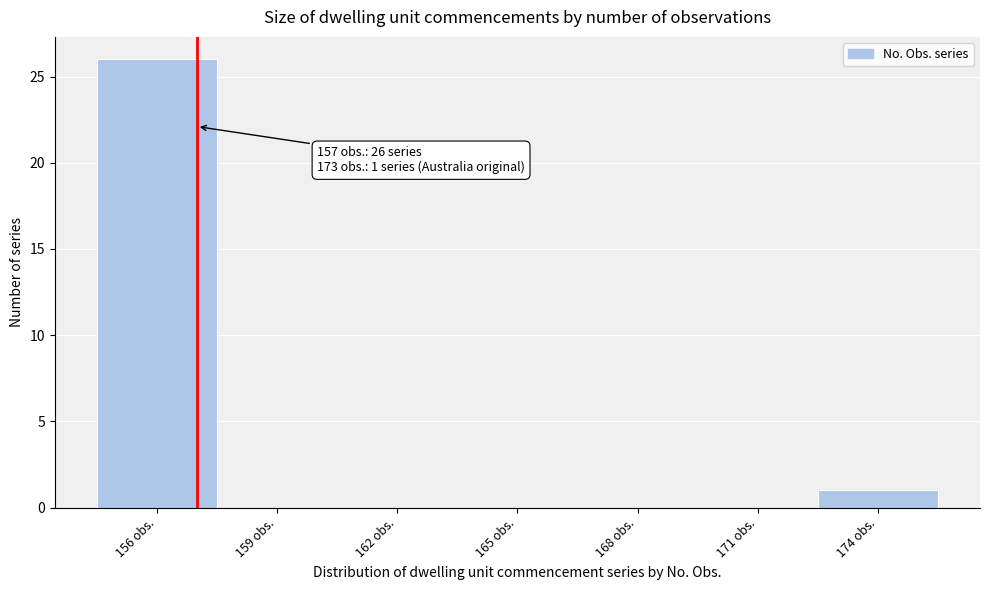

Which range on the x-axis has the tallest bar?

154.5 to 157.5